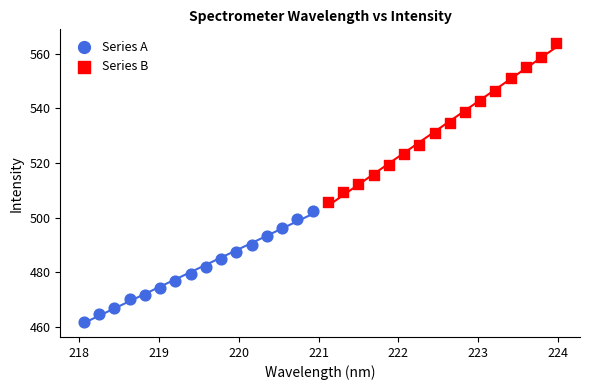

Which series contains the highest Y value?

Series B